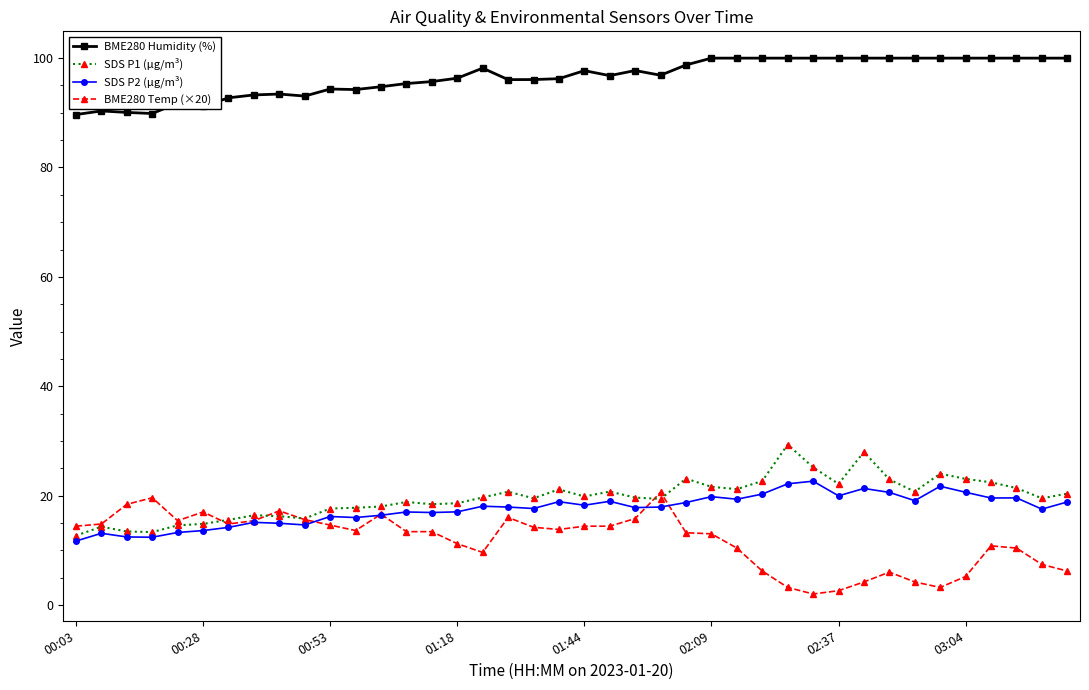

What is the maximum value shown in the chart?

100.0